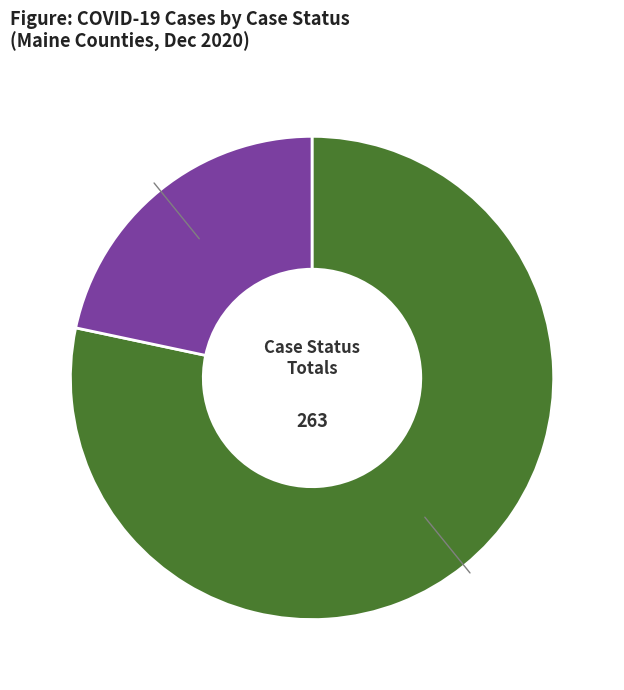

Does any single category account for the majority?

Yes